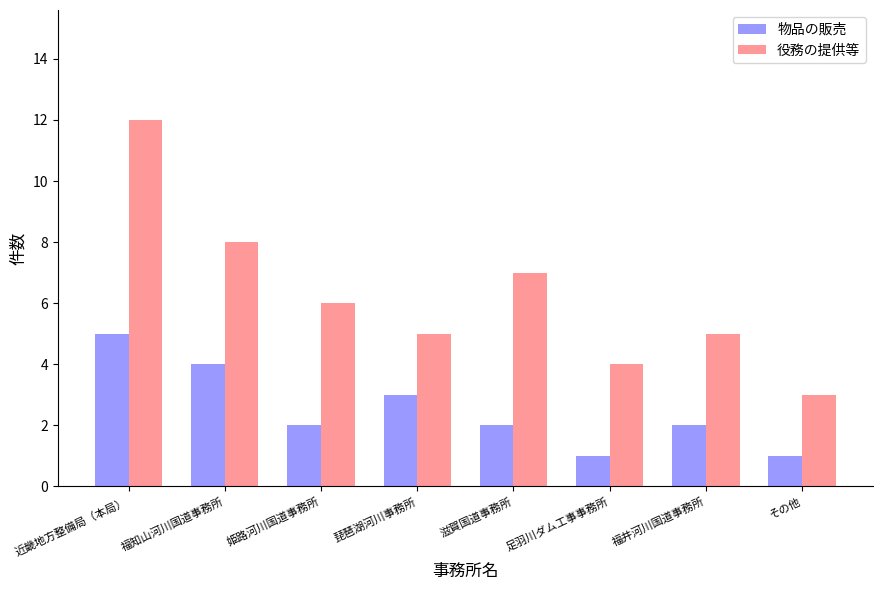

What are all the series names shown in the legend?

物品の販売, 役務の提供等